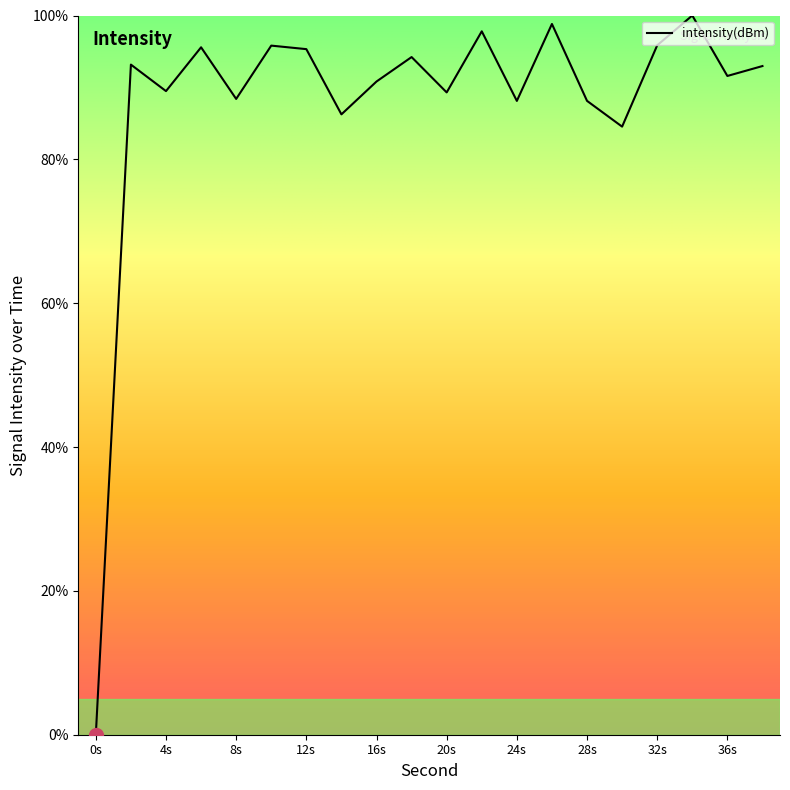

What is the difference between the maximum and minimum values?

100.0